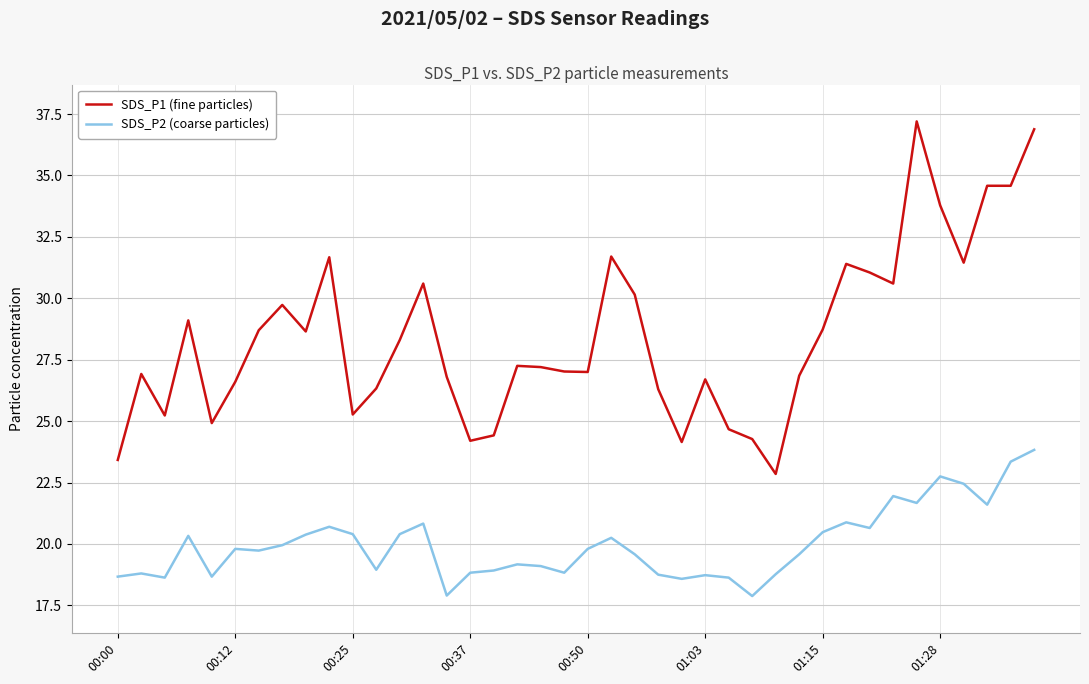

Rank the series by their maximum value, from highest to lowest.

SDS_P1 (fine particles), SDS_P2 (coarse particles)